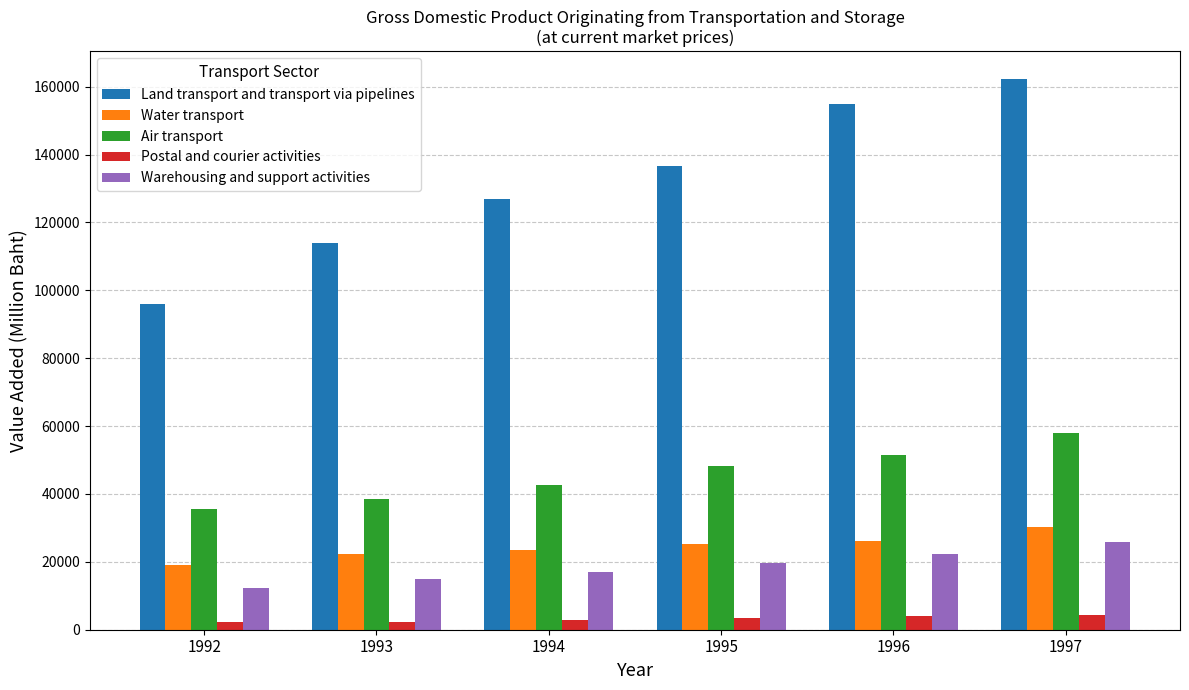

What is the highest value of the Air transport series?

57848